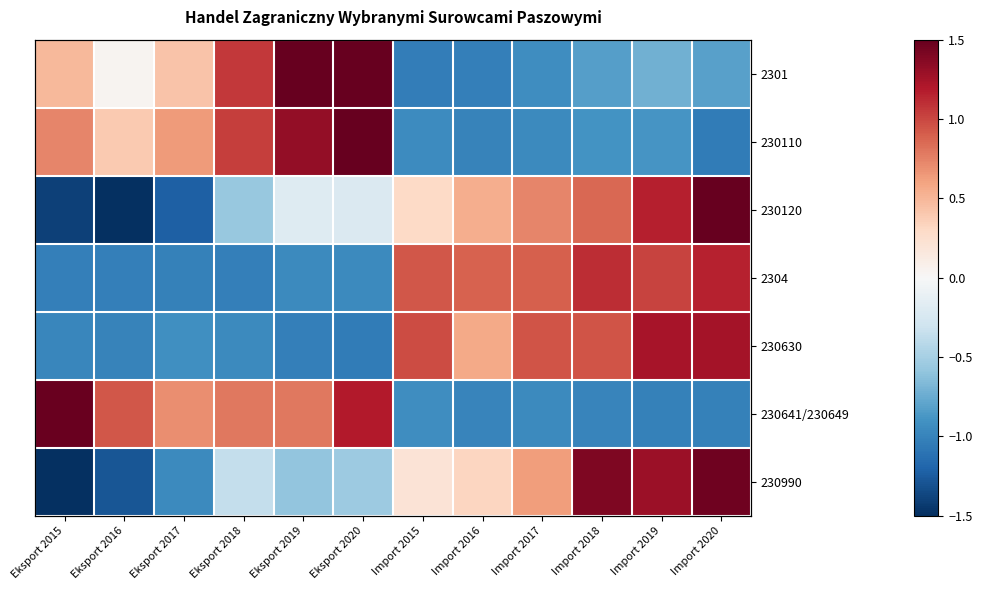

Which has a higher value, Eksport 2018 or Import 2018?

Eksport 2018